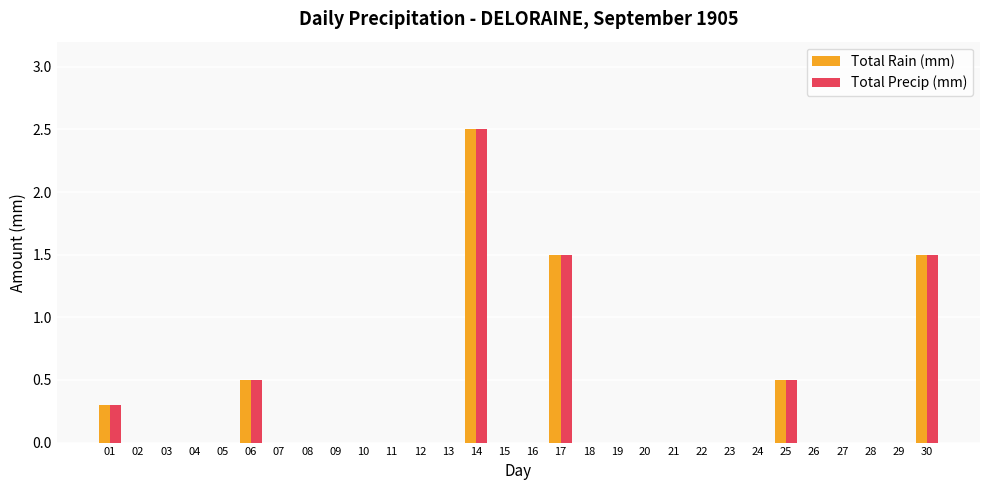

Count the number of data series in this chart.

2